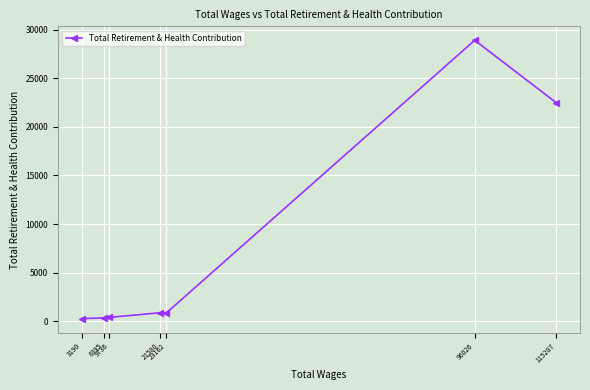

The value at 3190 is 263. True or false?

True